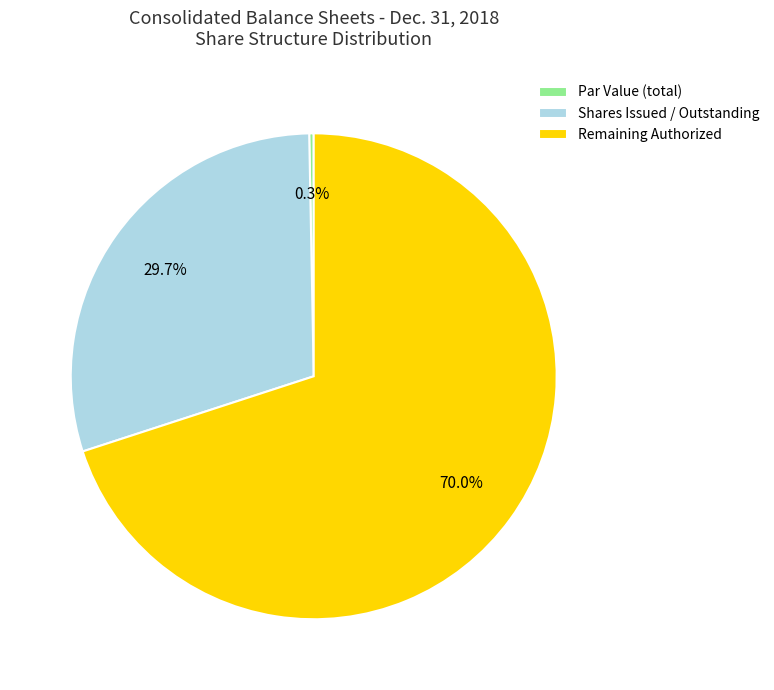

Rank the categories by value from highest to lowest.

Remaining Authorized, Shares Issued / Outstanding, Par Value (total)